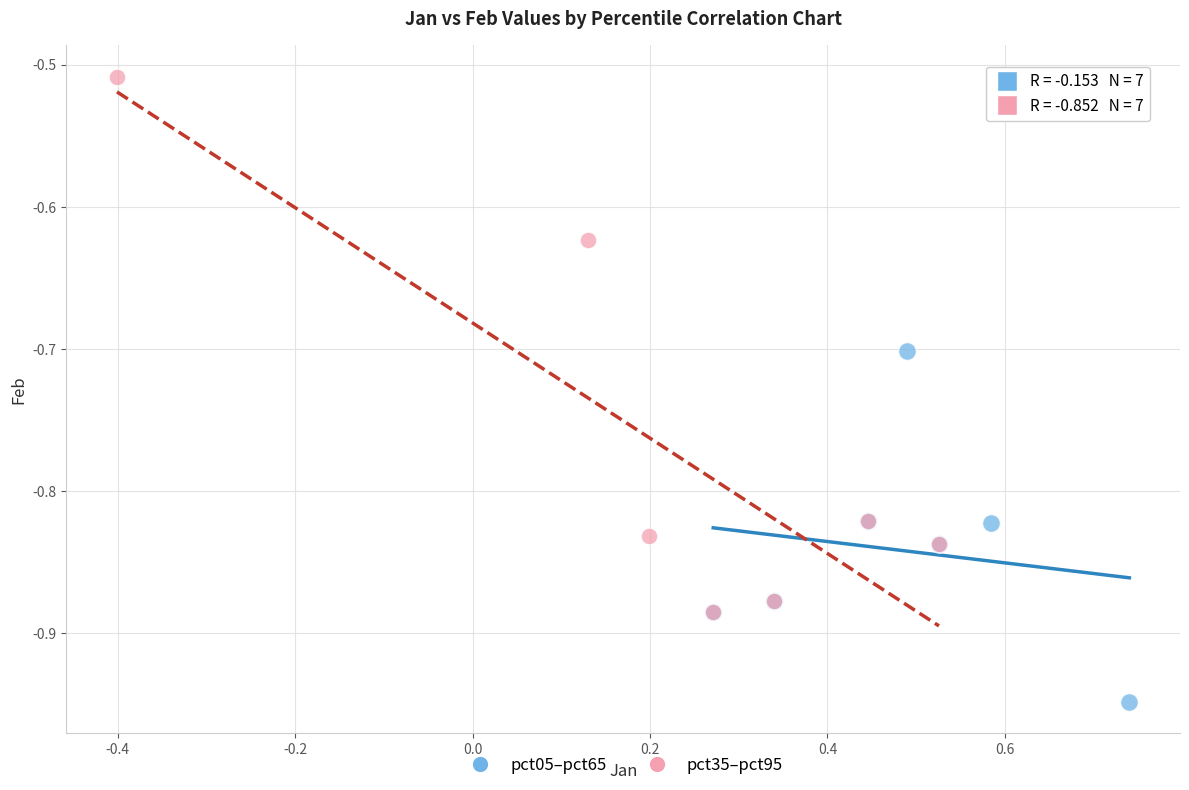

Which series contains the highest Y value?

pct35–pct95